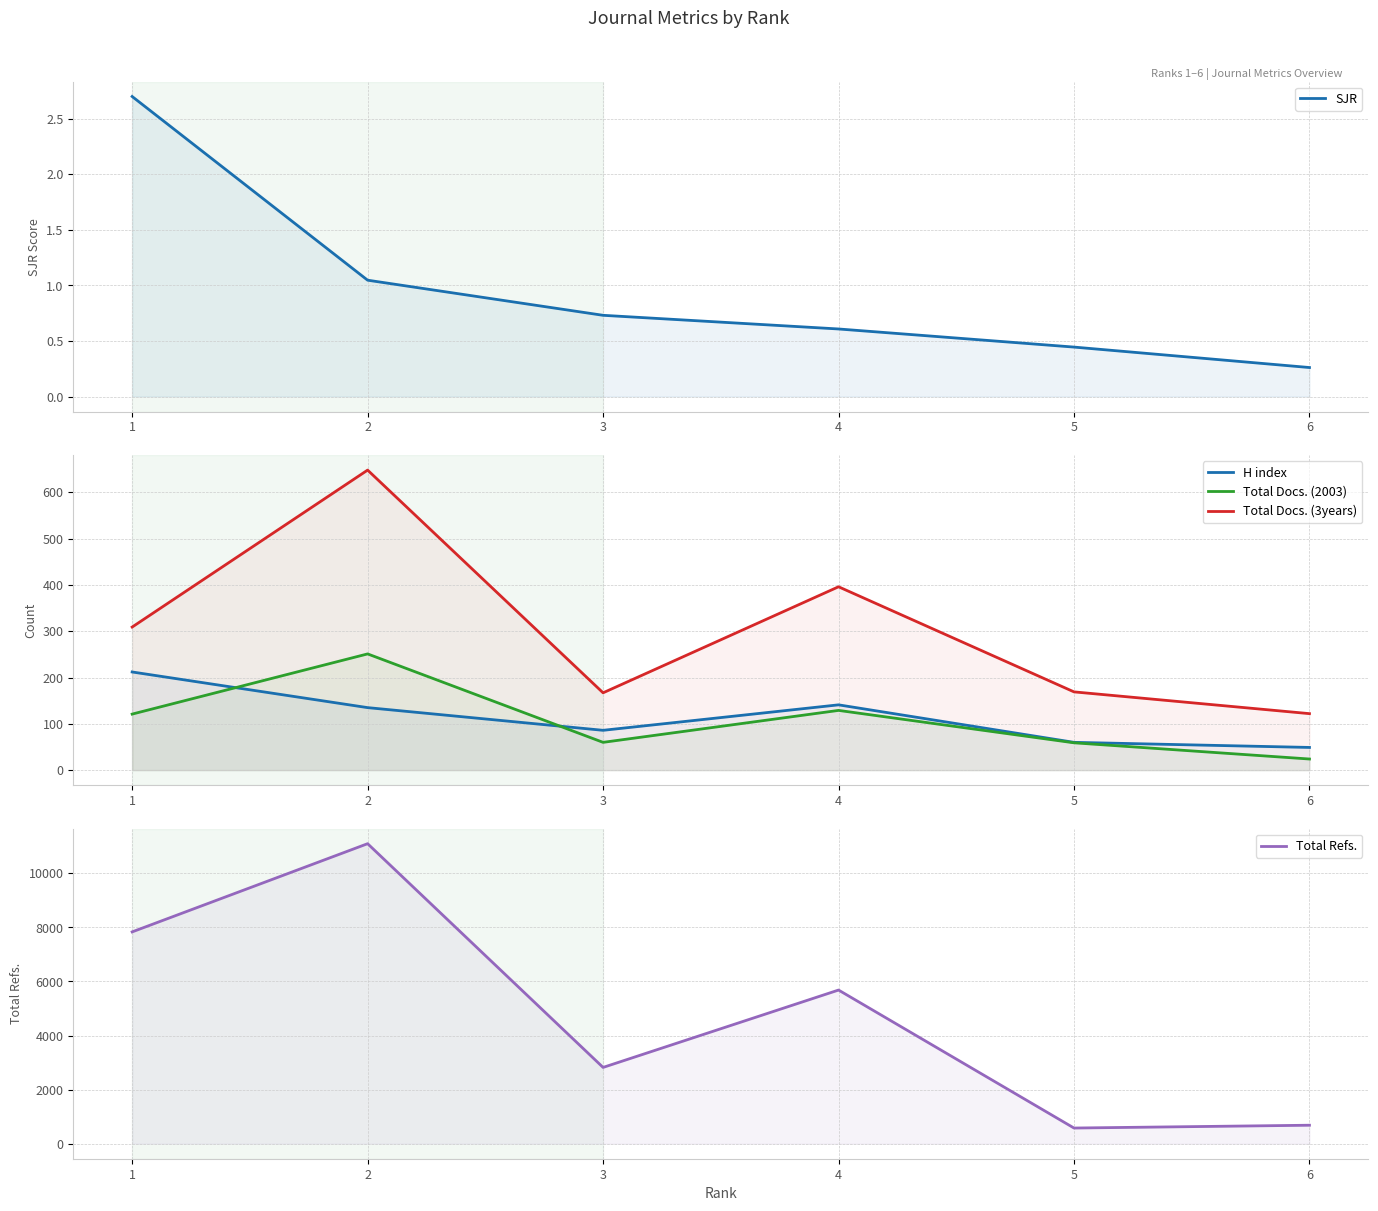

Which series changed the most between 2 and 4?

Total Refs.